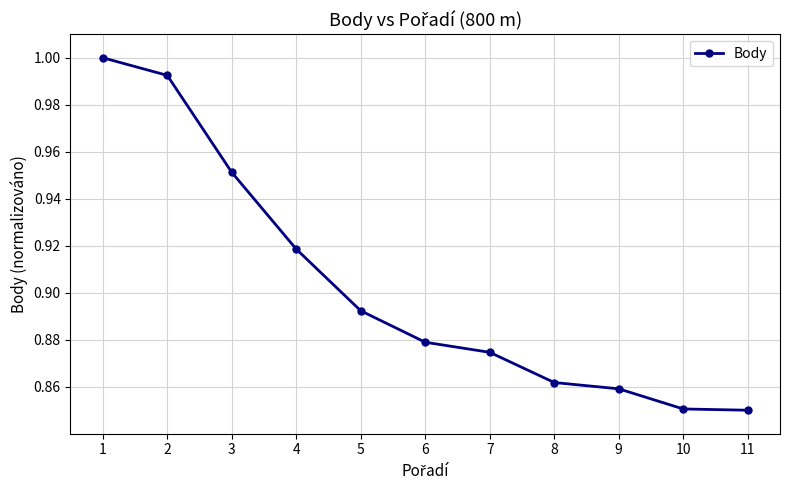

Count the number of categories in the chart.

11